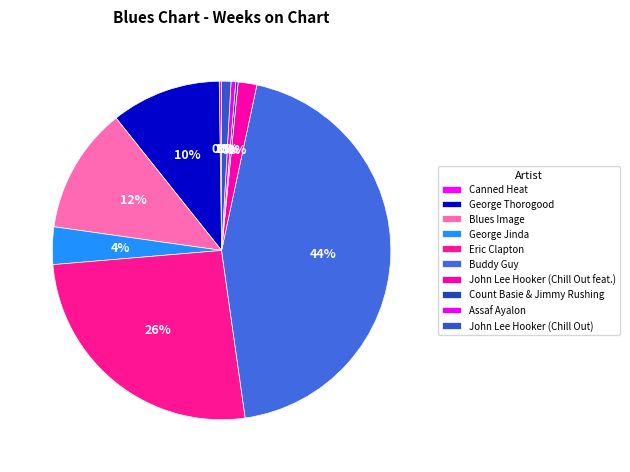

Is Buddy Guy the majority of the pie?

No